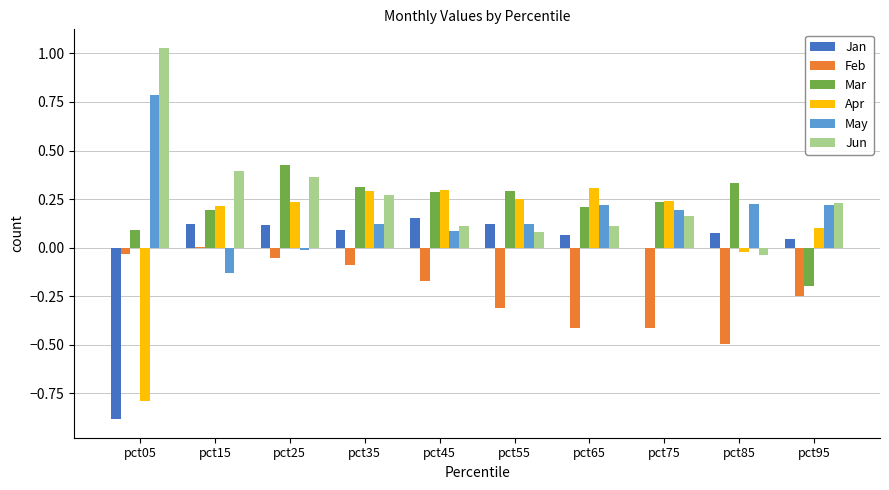

What is the sum of all Jun values?

2.7